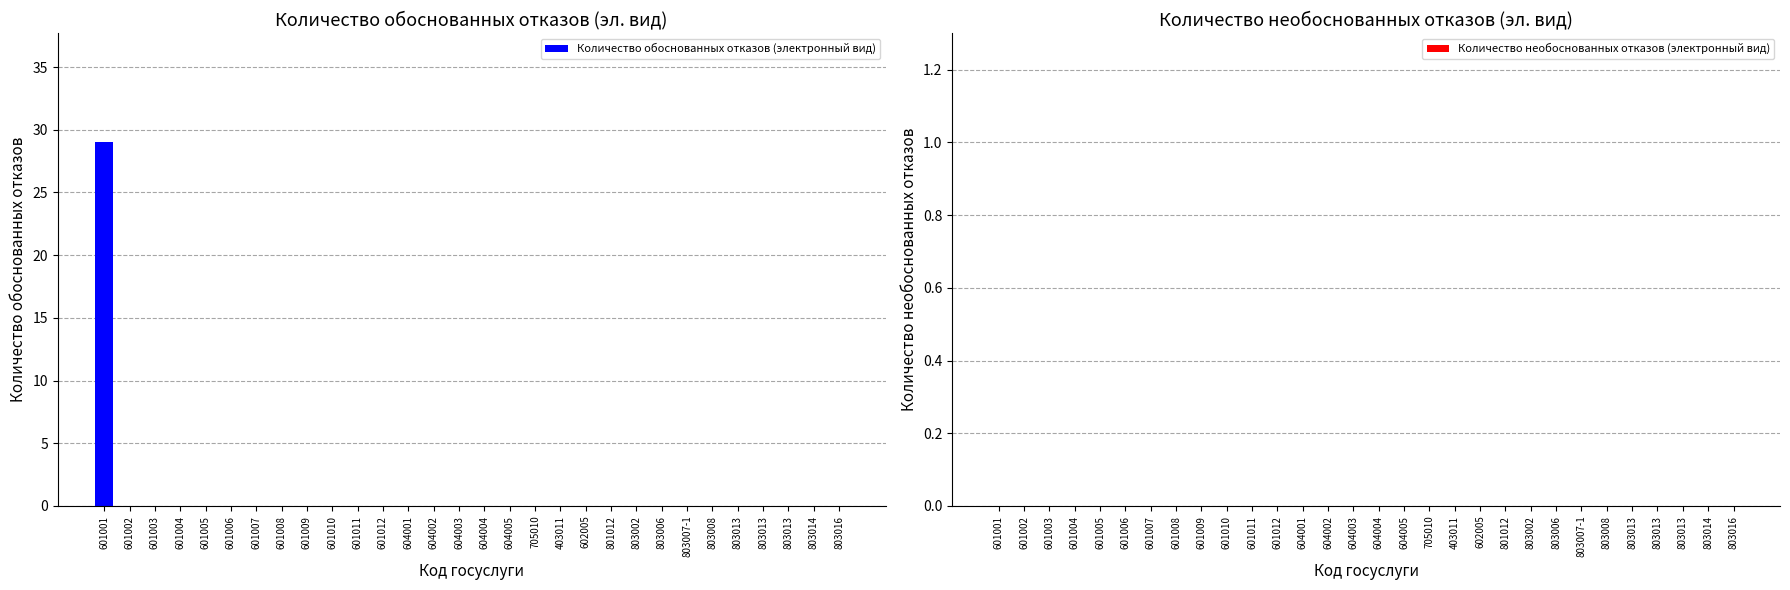

Count the number of categories in the chart.

30